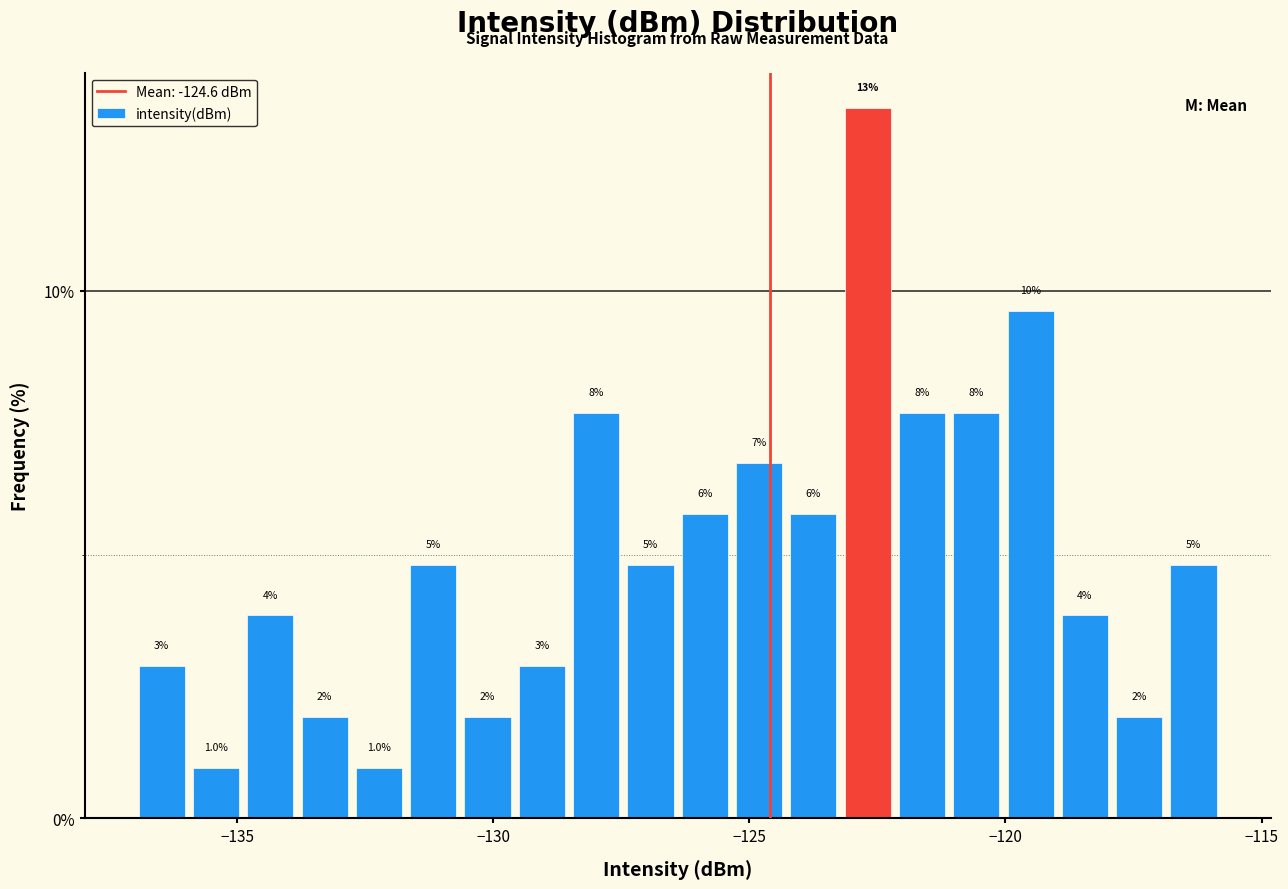

Around what value on the x-axis is the tallest bar? Give the approximate position of its centre, as read against the axis.

-122.5